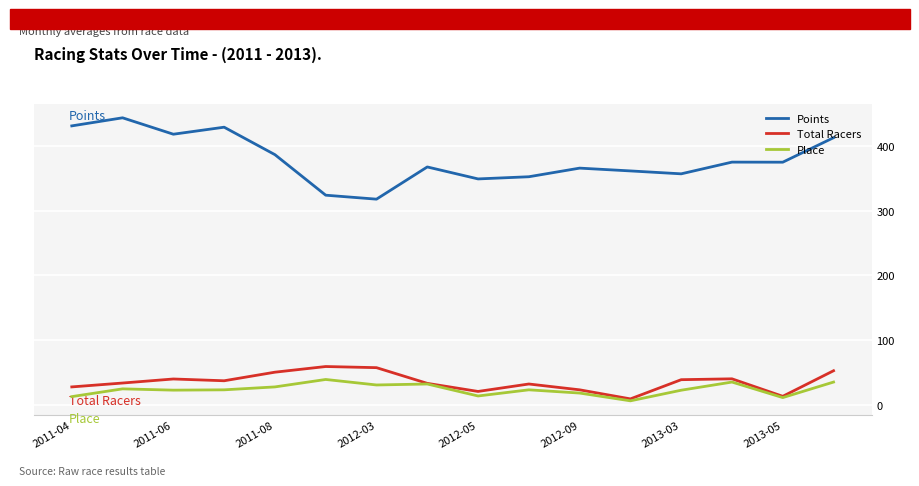

Rank the series by their maximum value, from highest to lowest.

Points, Total Racers, Place